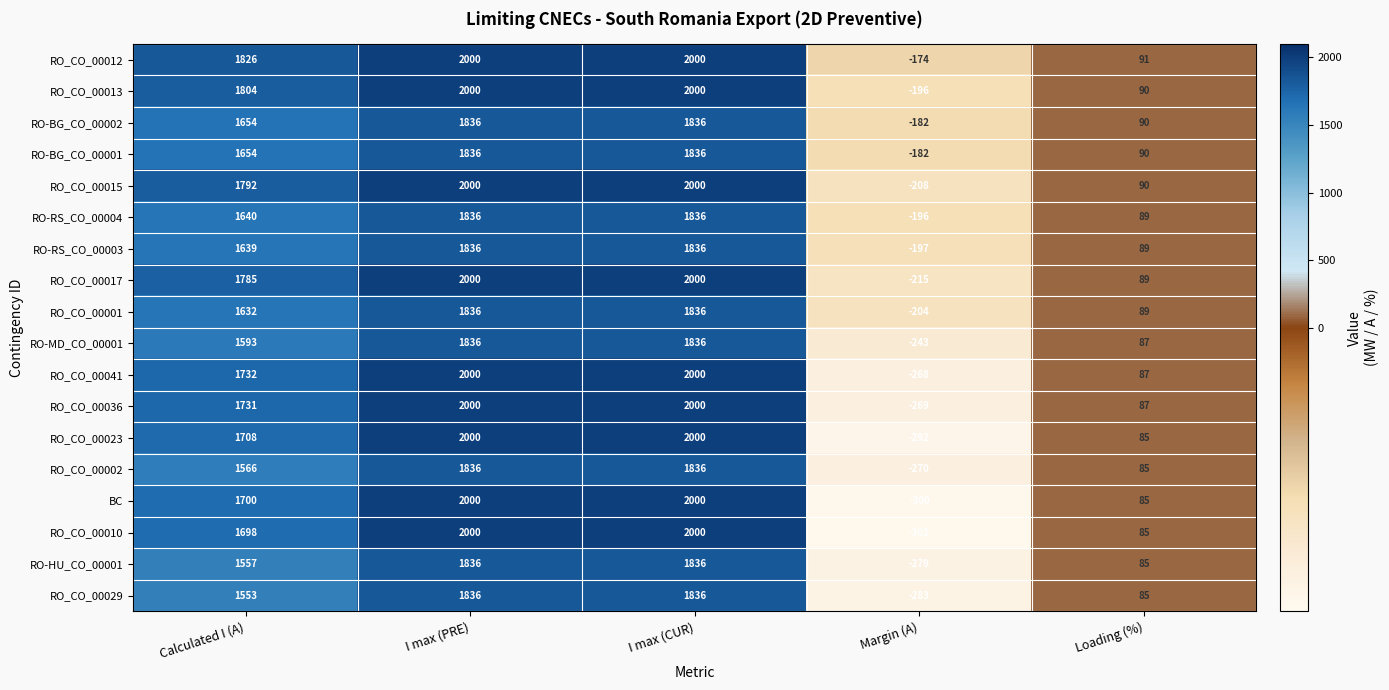

Is it true that RO_CO_00010 equals -506 at Margin (A)?

False